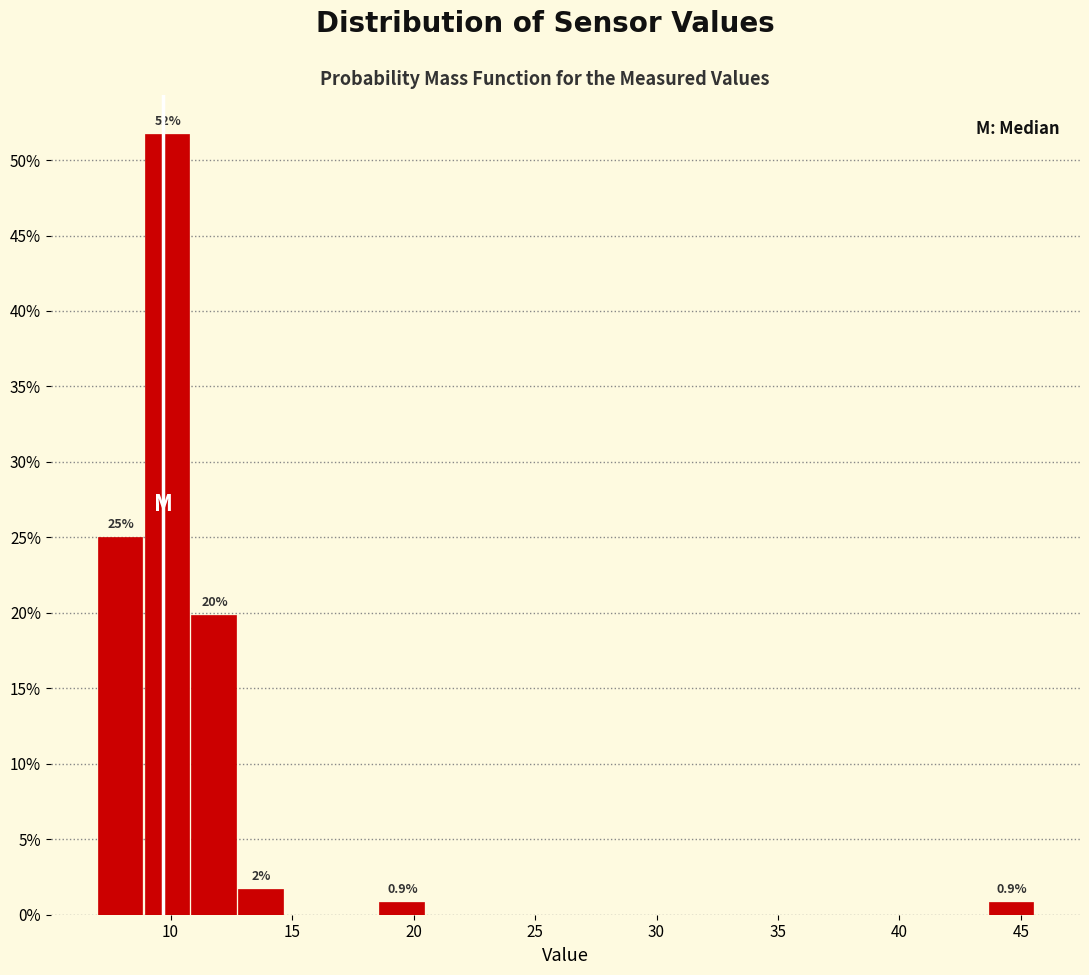

Read against the x-axis, roughly where is the centre of the tallest bar?

10.0